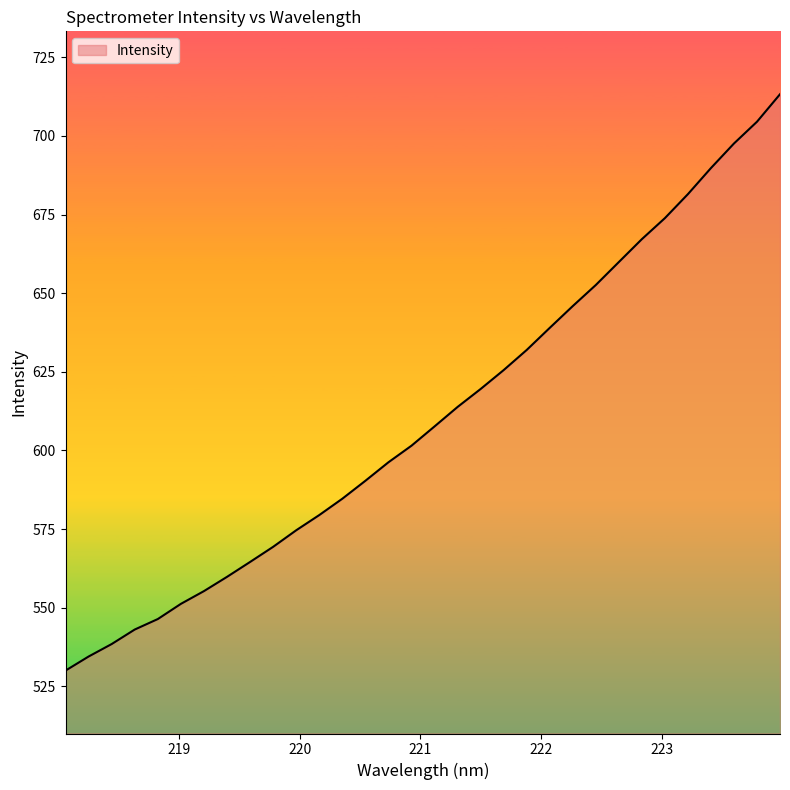

What is the difference between the maximum and minimum values?

183.2